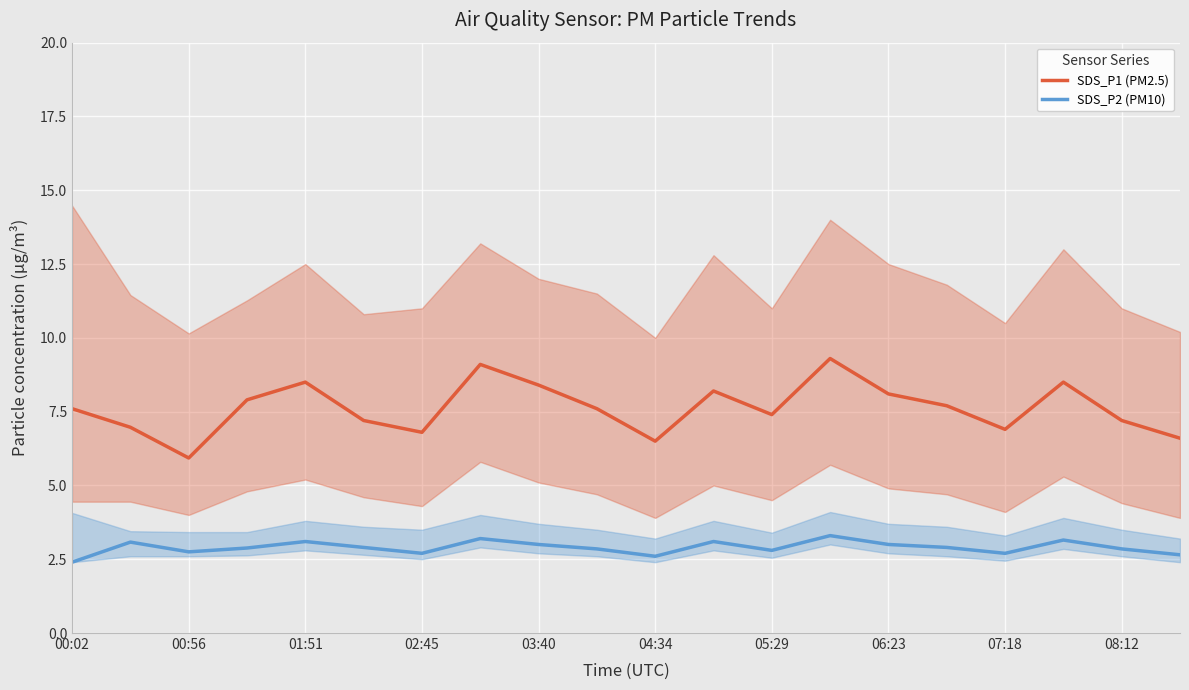

True or false: SDS_P2 (PM10) and SDS_P1 (PM2.5) cross at least once.

False